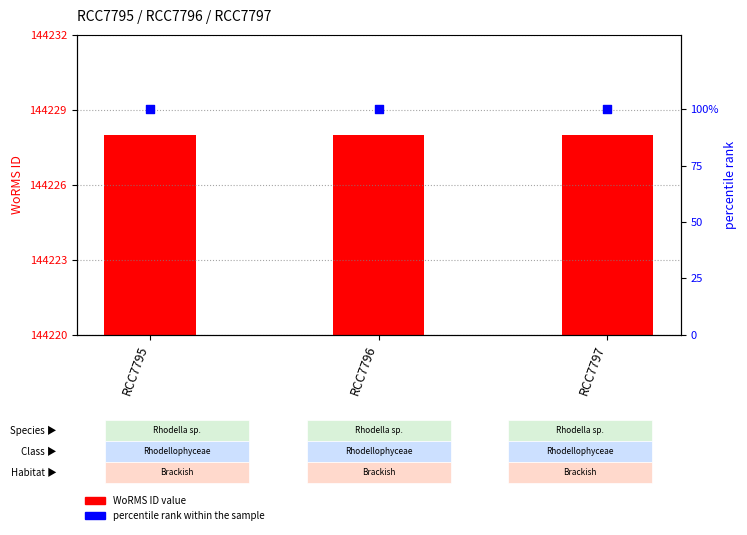

Which series has the largest total across all categories?

WoRMS ID